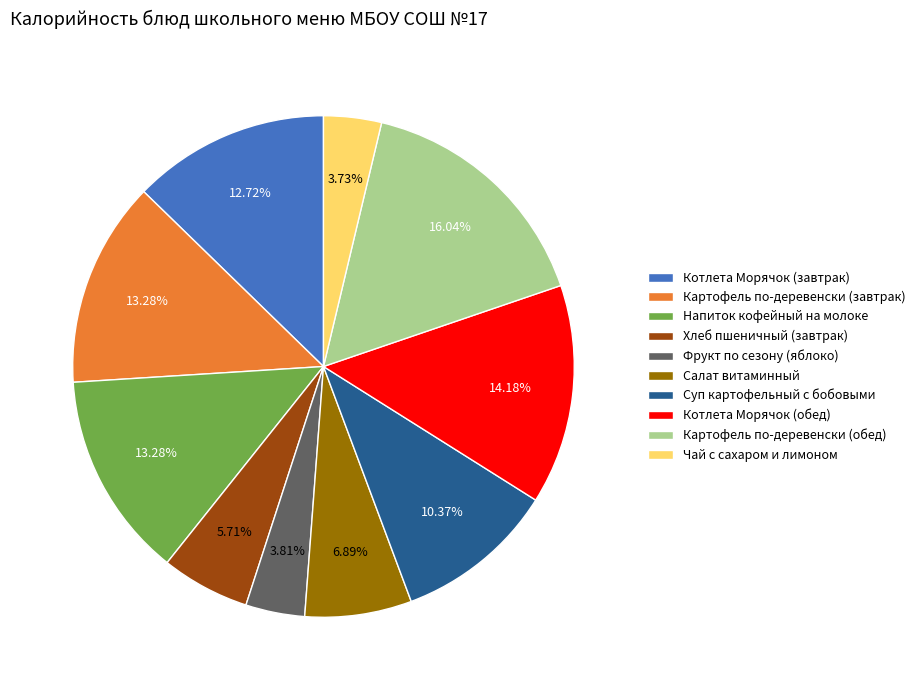

To the nearest percent, what portion does Напиток кофейный на молоке represent?

13%